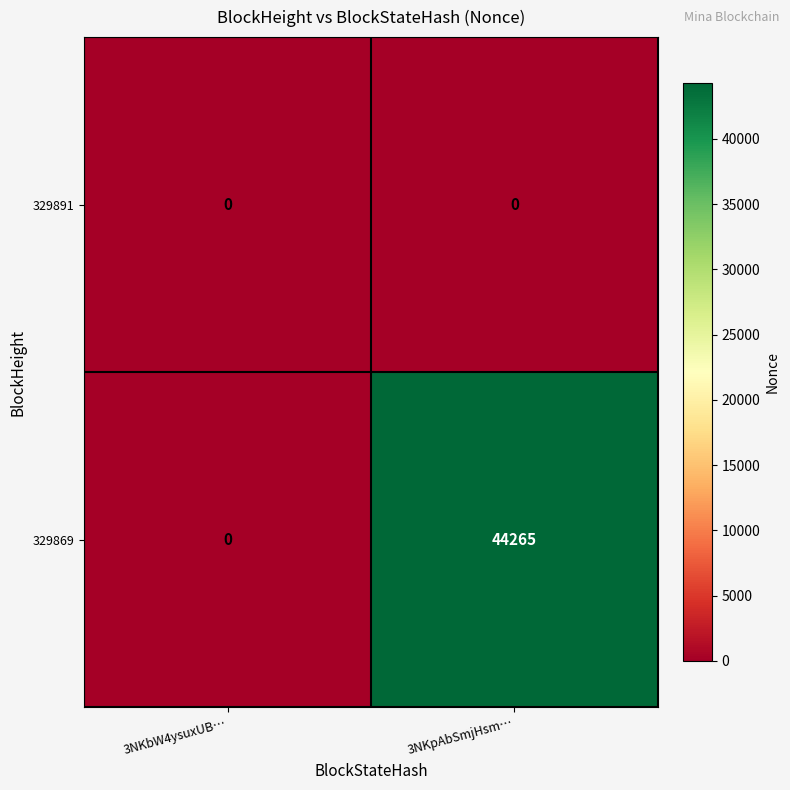

How many distinct data groups are displayed?

2